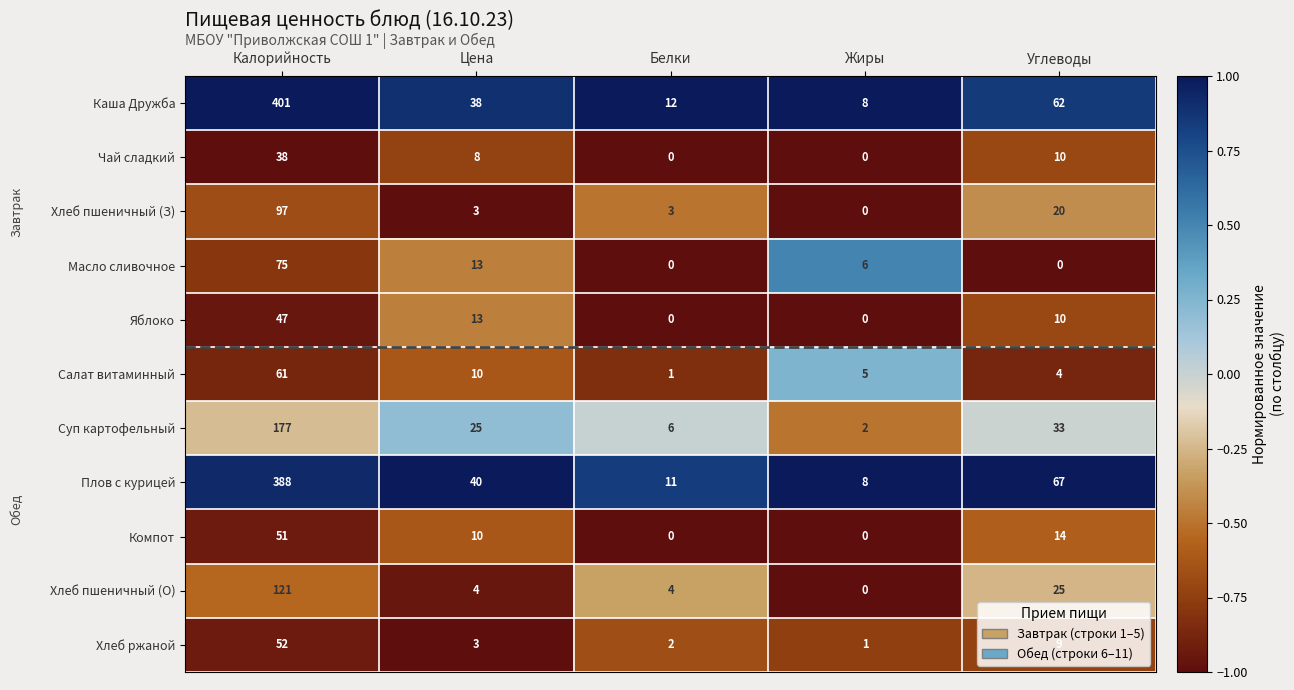

Which series has the largest total across all categories?

Каша Дружба